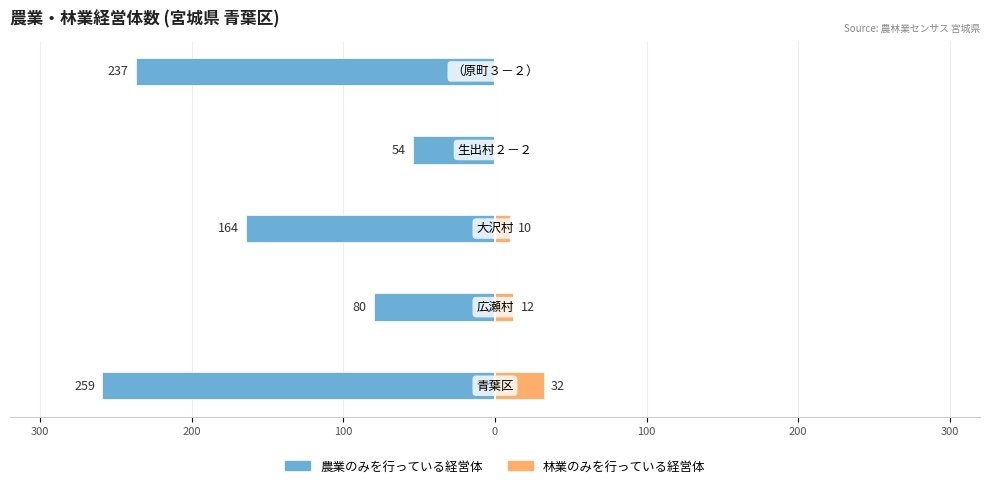

Which series has the widest spread of values?

農業のみを行っている経営体